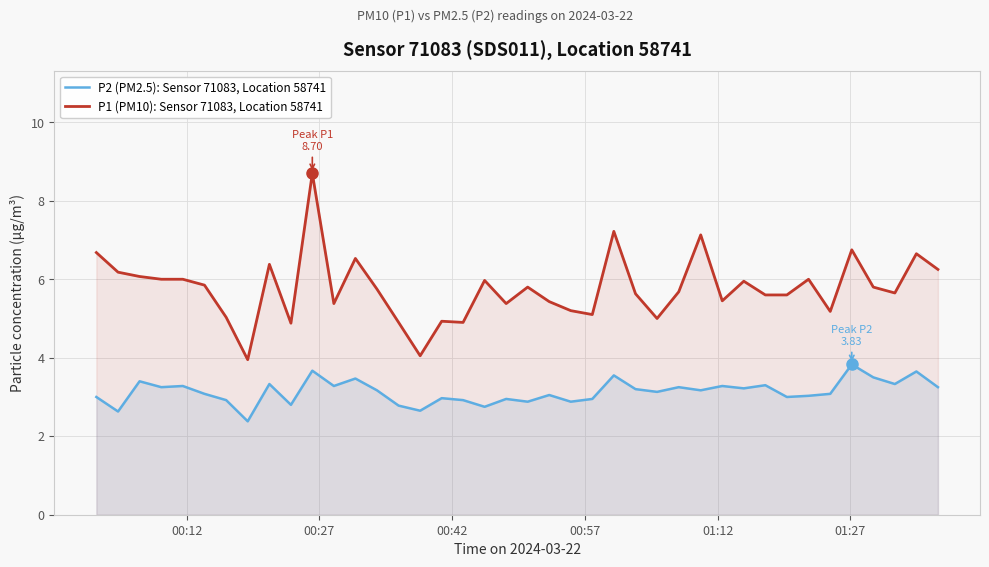

What is the minimum value for P1 (PM10): Sensor 71083, Location 58741?

4.0